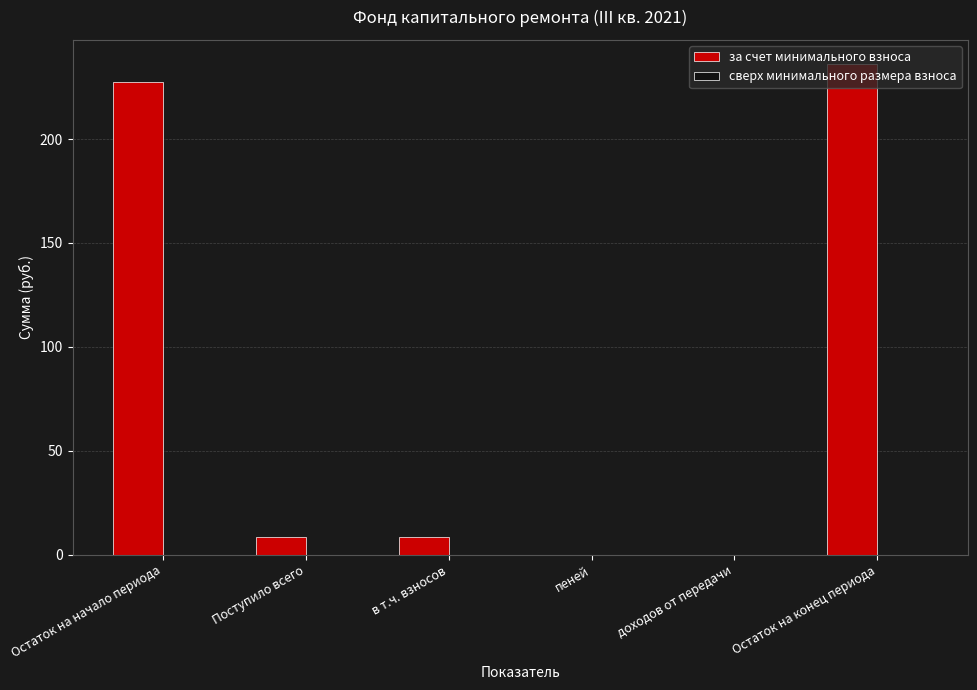

What is the sum of the values at Поступило всего and Остаток на начало периода?

235.9